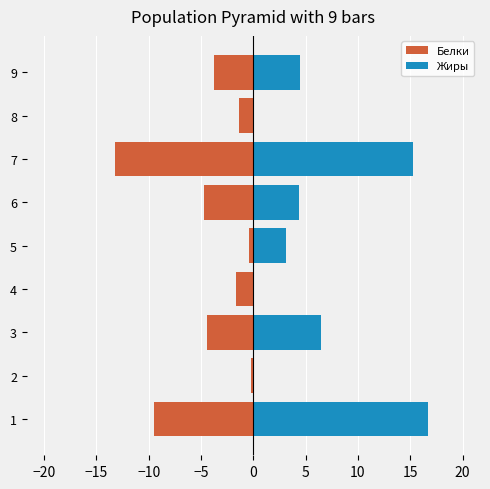

What is the label of the 3rd bar from the right?

5